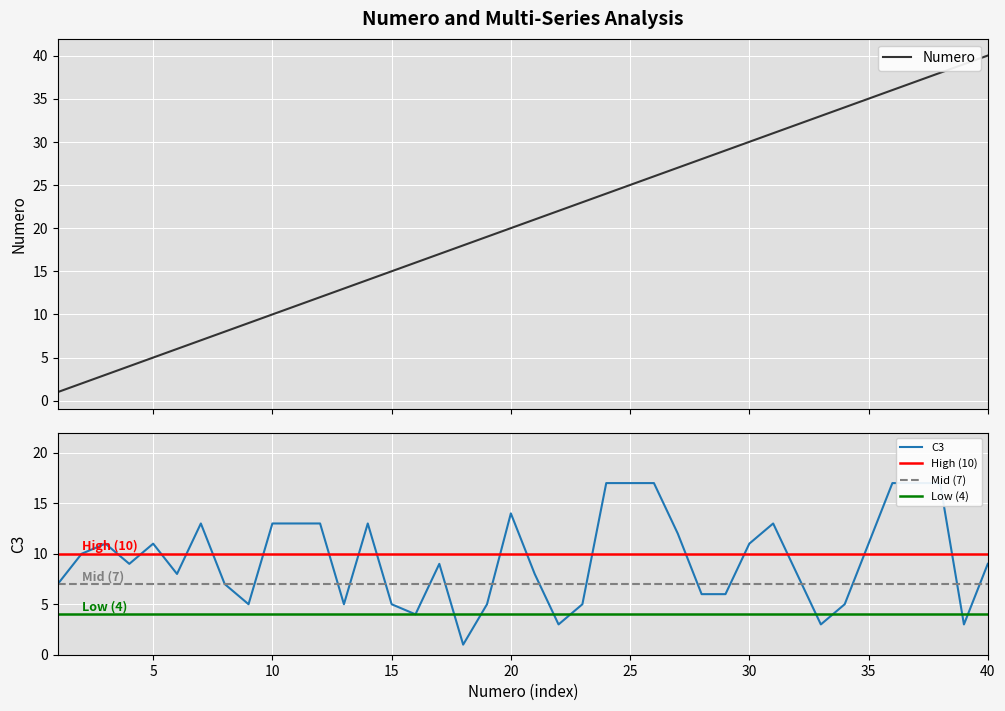

What is the difference between the highest and lowest values at 33?

30